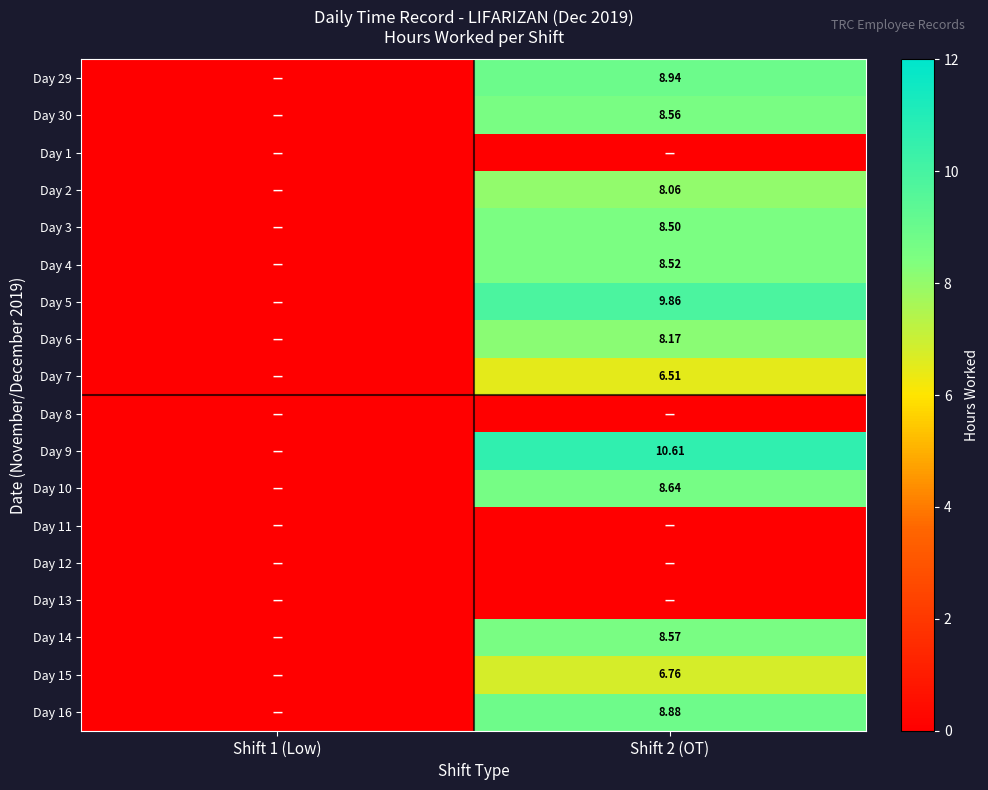

How many data points in Day 10 are above 8?

1